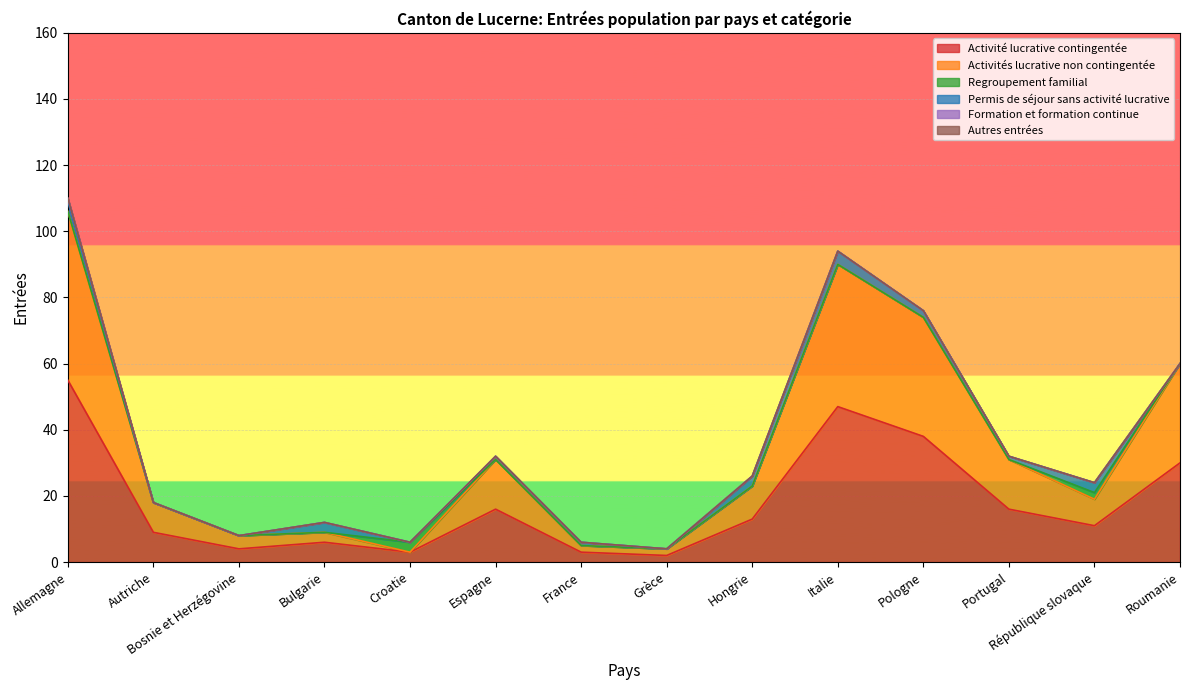

Which series has the widest spread of values?

Activité lucrative contingentée